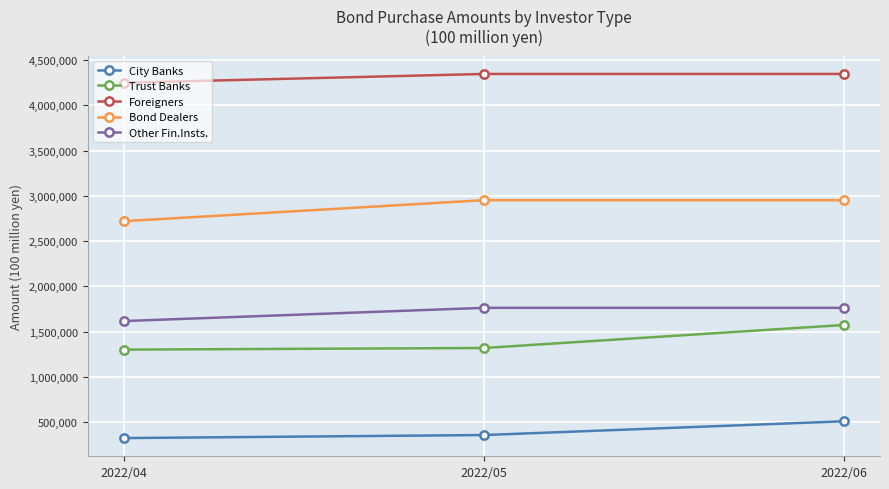

True or false: Trust Banks has a value of 1572567 at 2022/06.

True